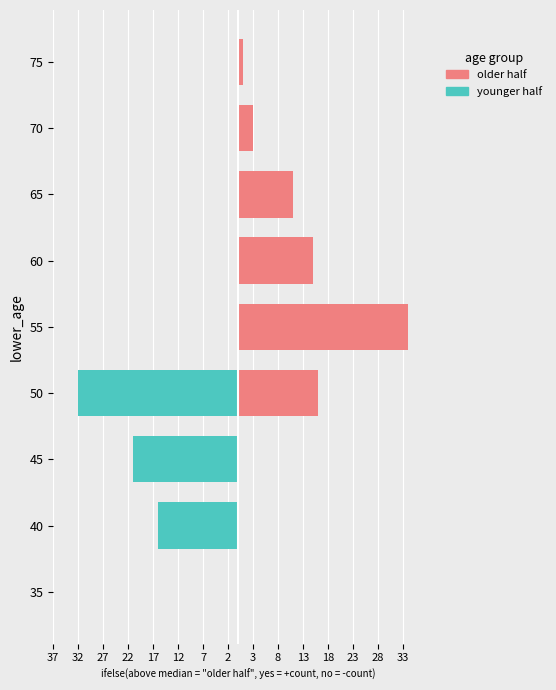

True or false: younger half has a value of 0 at 55.

True